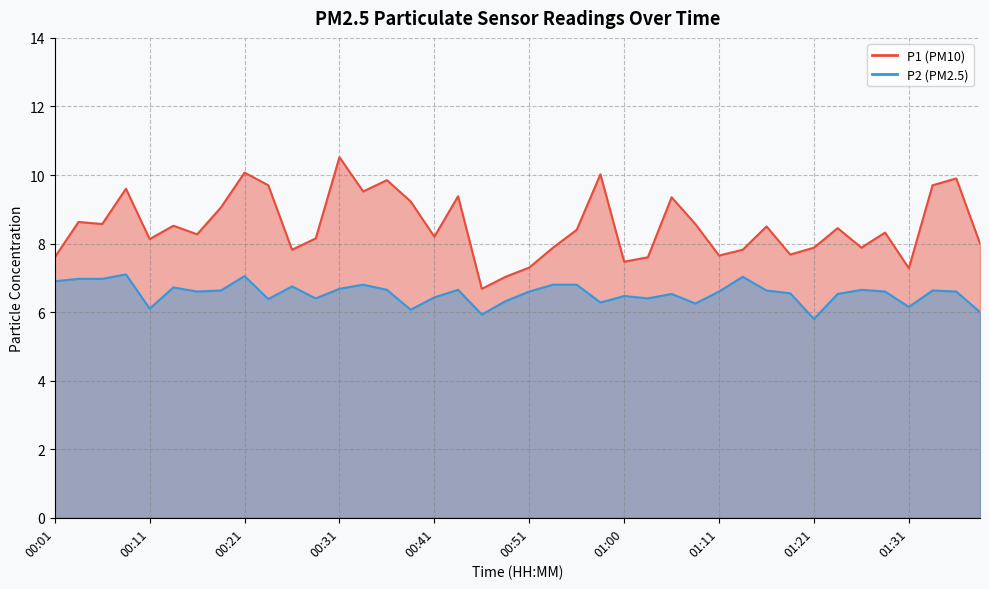

What is the difference between the maximum and minimum values in the P1 series?

3.8